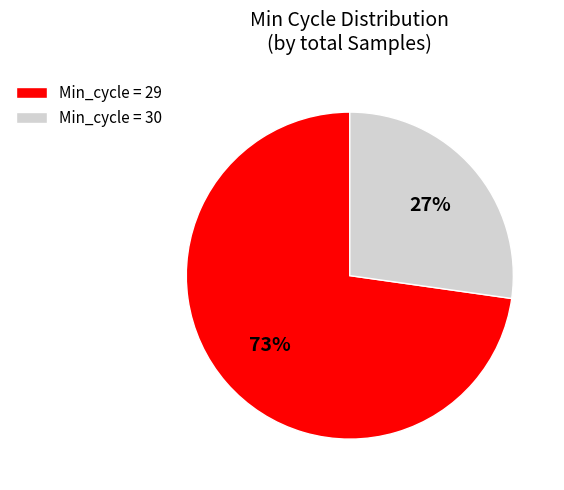

Is there any slice that represents more than half of the pie?

Yes